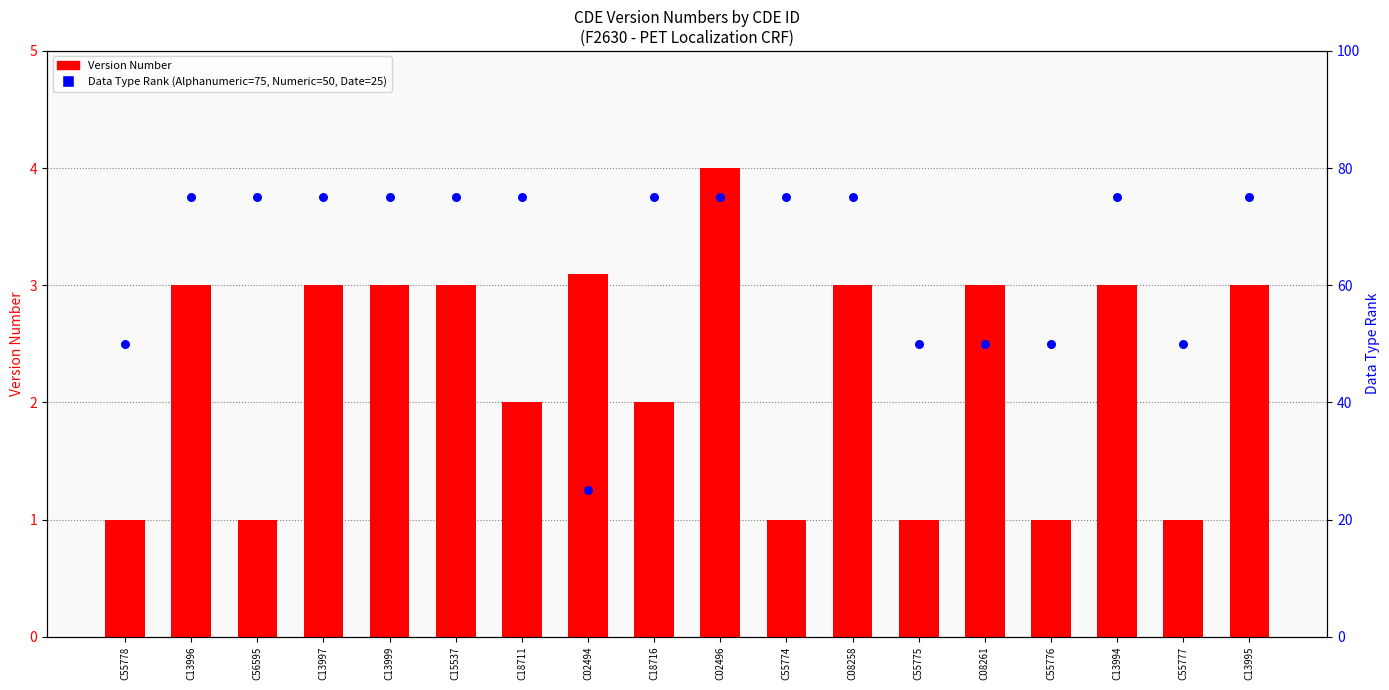

Which series contains the lowest Y value?

Version Number